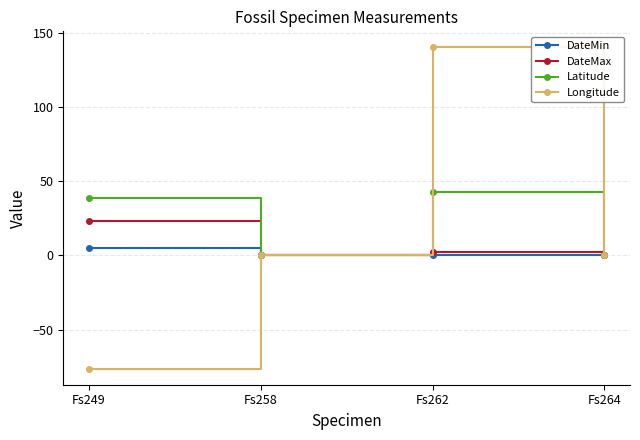

Rank the series by their maximum value, from lowest to highest.

DateMin, DateMax, Latitude, Longitude